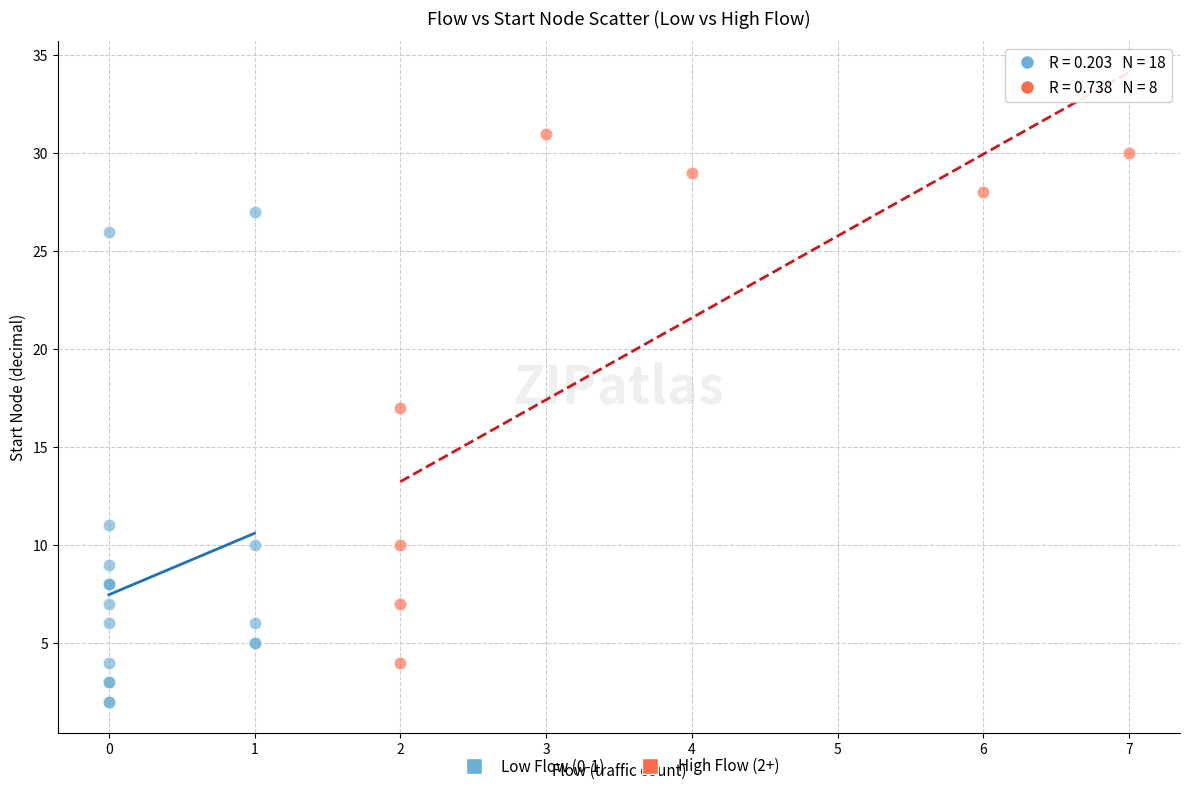

Which series contains the highest Y value?

High Flow (2+)